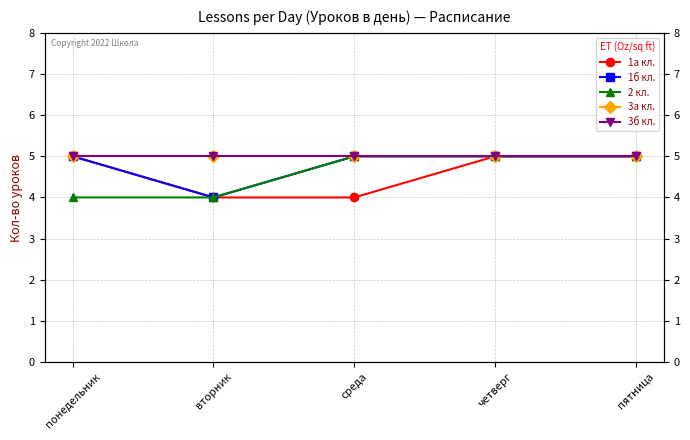

Read the 1а кл. value at вторник.

4